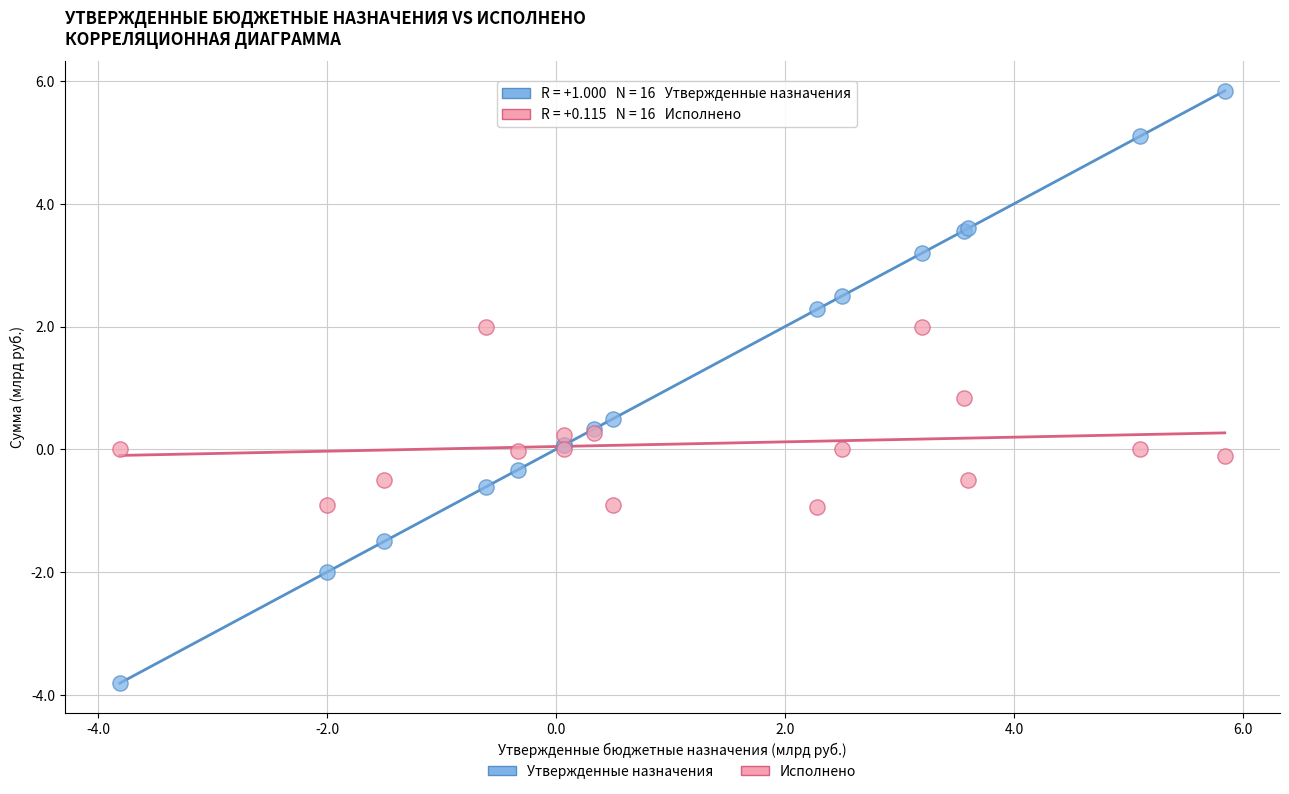

Which series has the largest Y range (max minus min)?

Утвержденные назначения